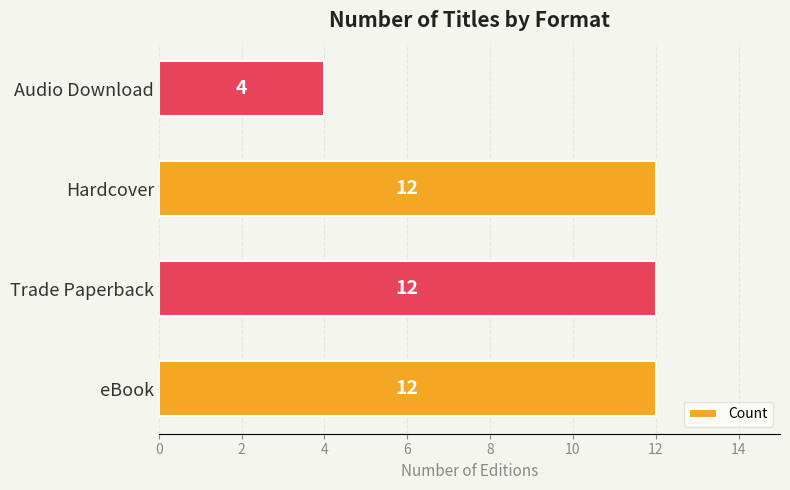

What is the average value?

10